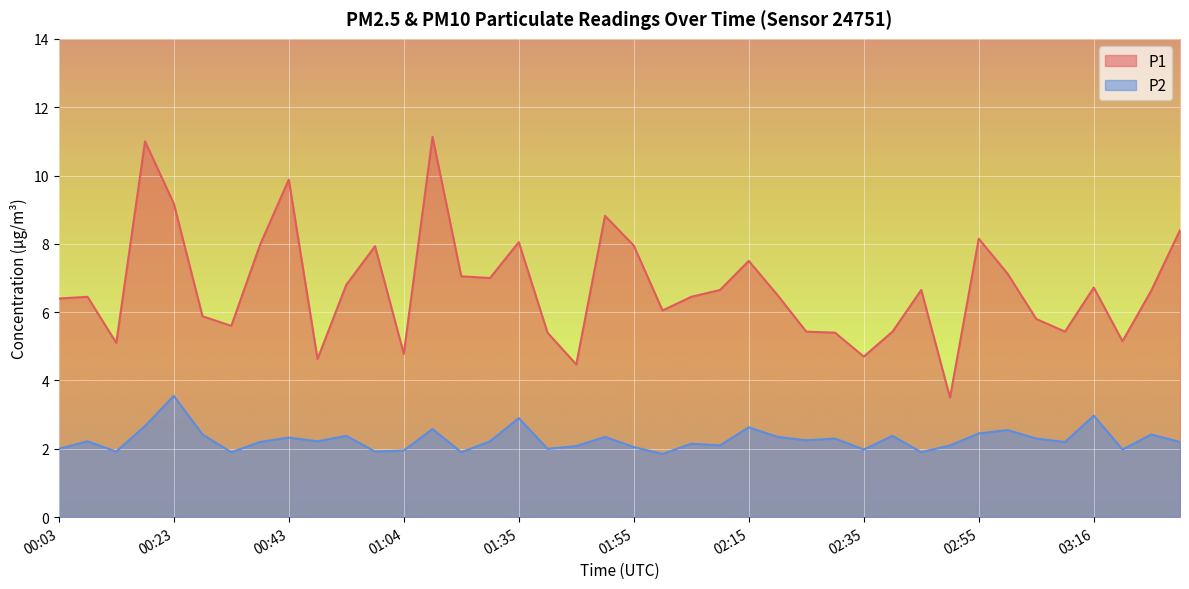

Which series has the widest spread of values?

P1